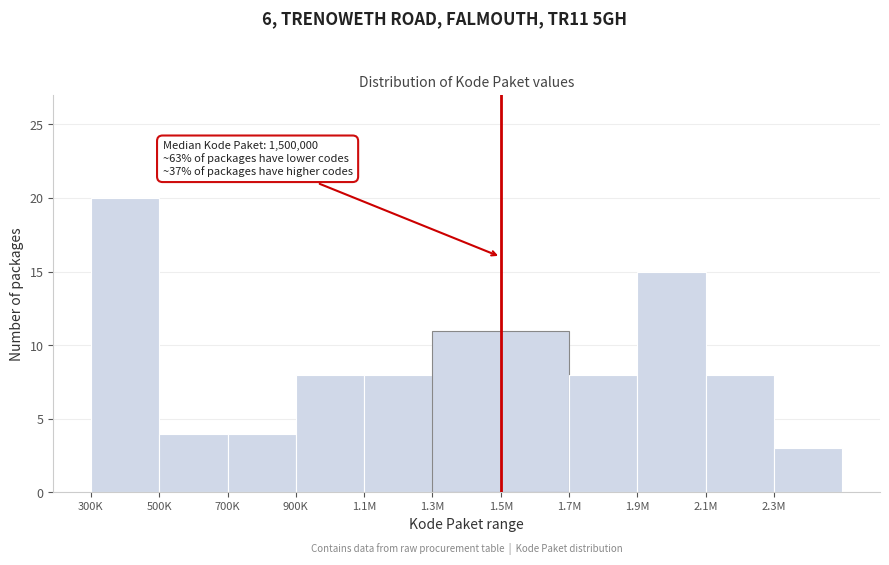

Reading left to right, extract all data points from this chart.

20	4	4	8	8	11	11	8	15	8	3